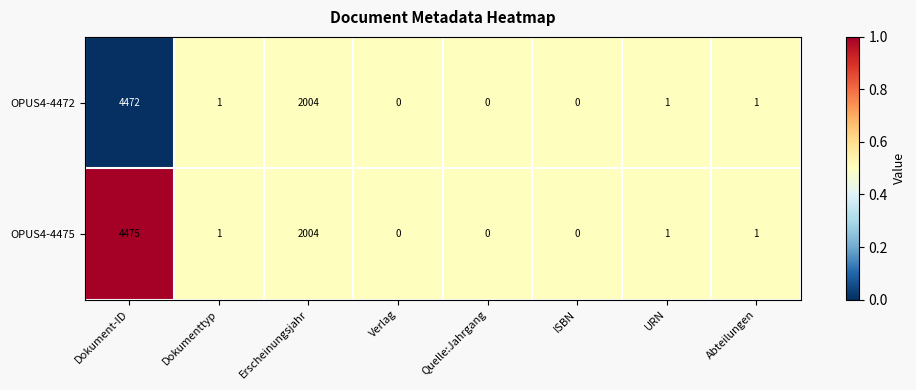

At which label is OPUS4-4475 closest to 2237?

Erscheinungsjahr